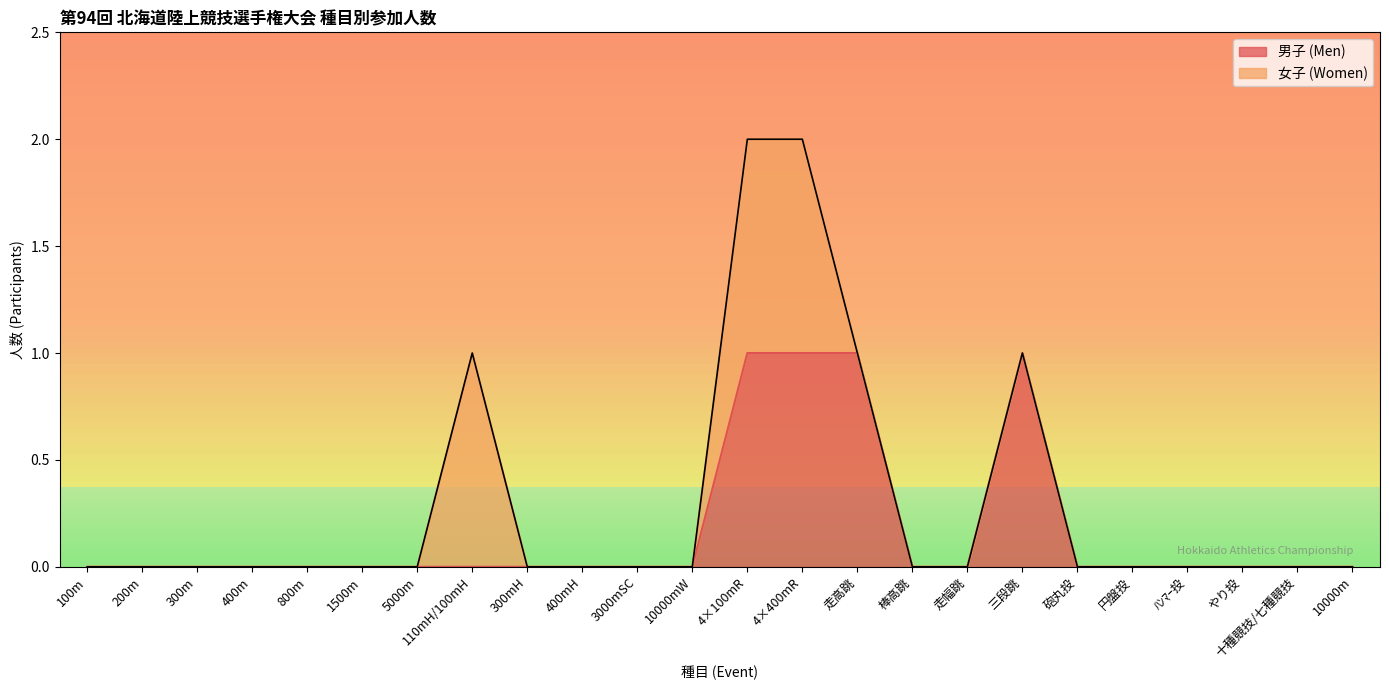

Where is the data nearest to the value 0?

100m